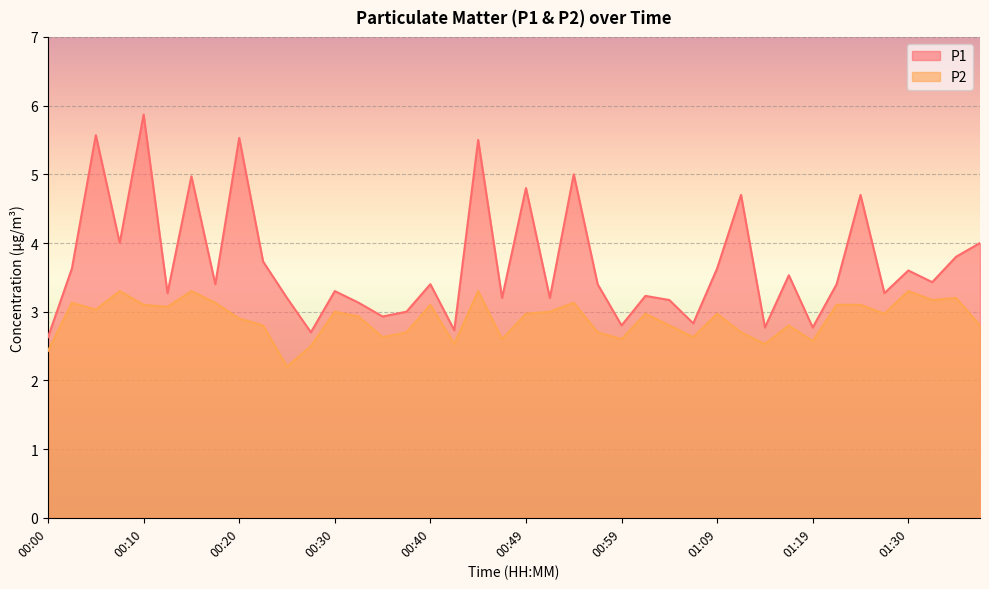

At which category does P2 reach its first local valley?

00:05